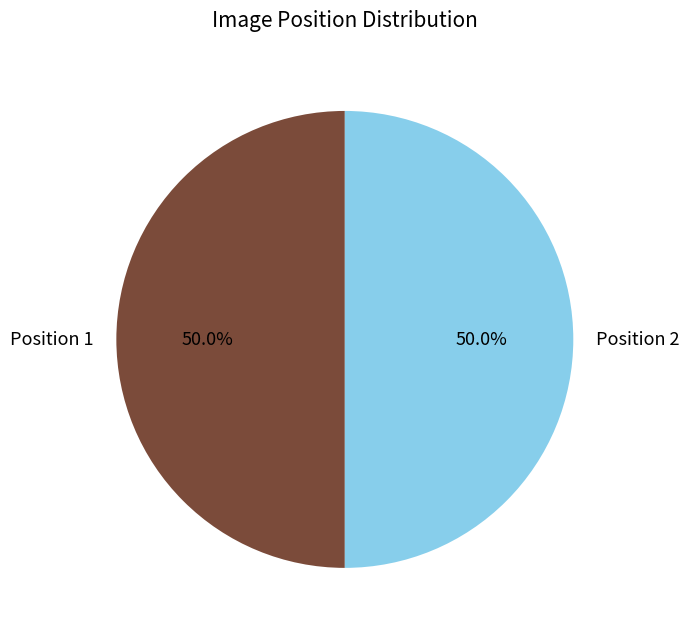

Do Position 2 and Position 1 together represent more than half of the pie?

Yes